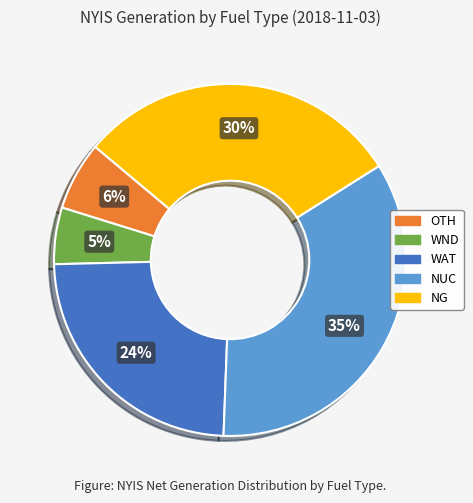

The NUC slice represents 23% of the pie. True or false?

False